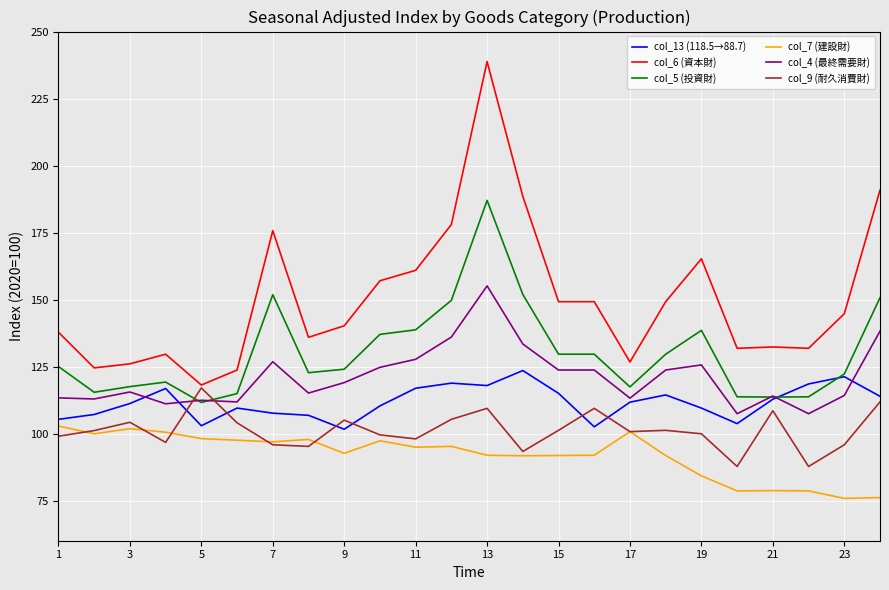

True or false: col_9 (耐久消費財) and col_4 (最終需要財) cross at least once.

True